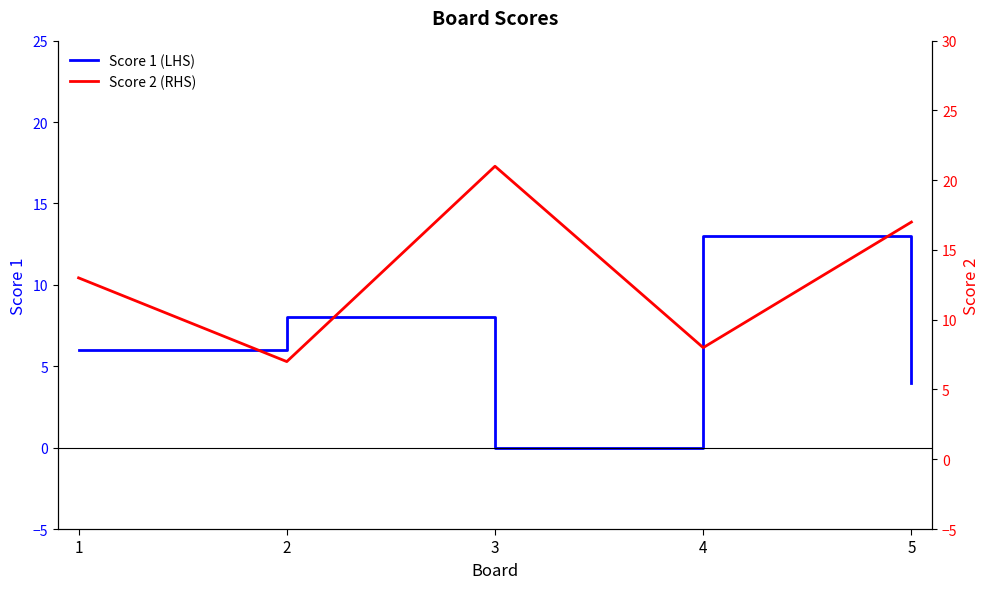

Which label corresponds to the smallest value in the chart?

3